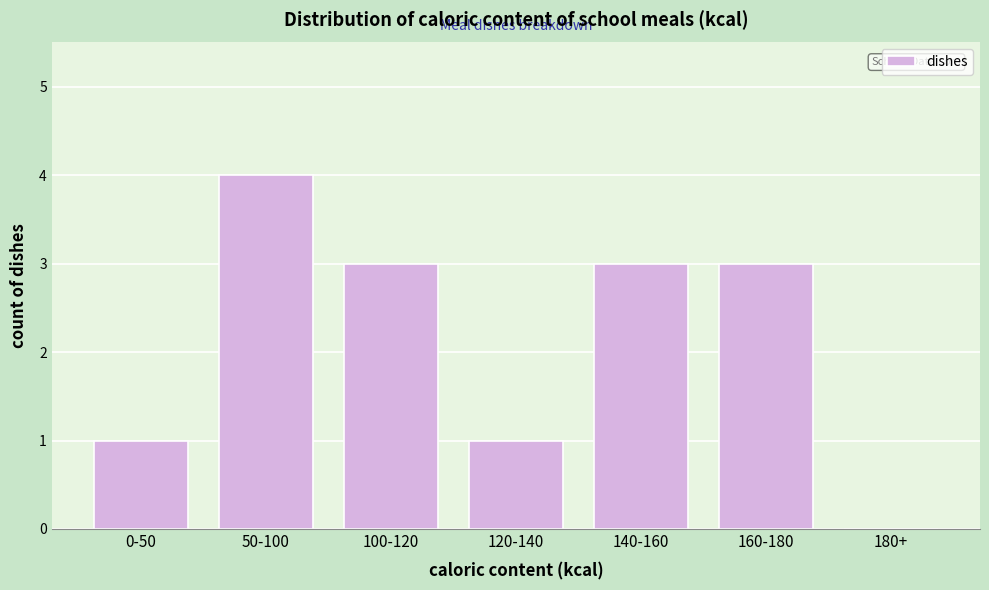

Reading right to left, what are all the values shown in this chart?

180+=0	160-180=3	140-160=3	120-140=1	100-120=3	50-100=4	0-50=1